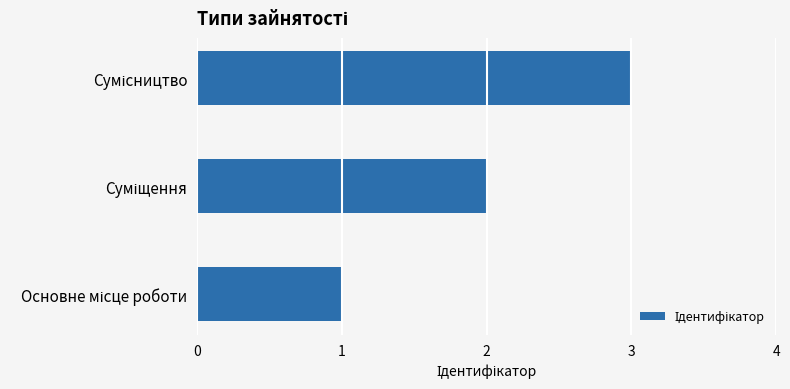

What is the difference between the maximum and minimum values?

2